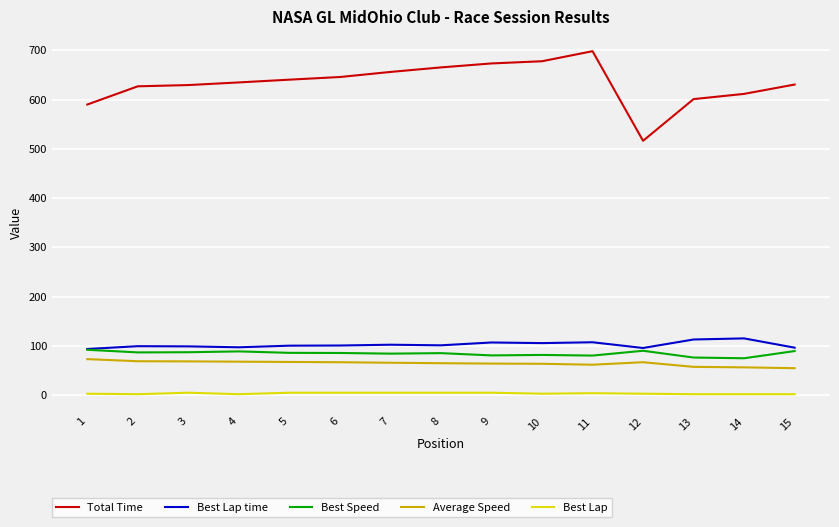

True or false: Best Speed and Total Time cross at least once.

False